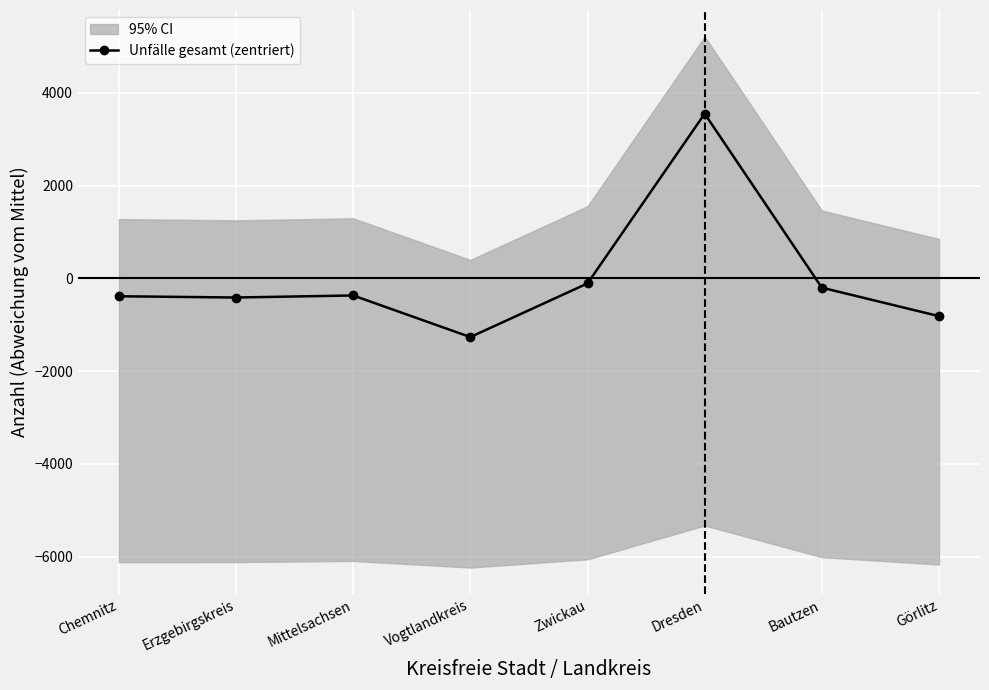

Which label corresponds to the largest value in the chart?

Dresden